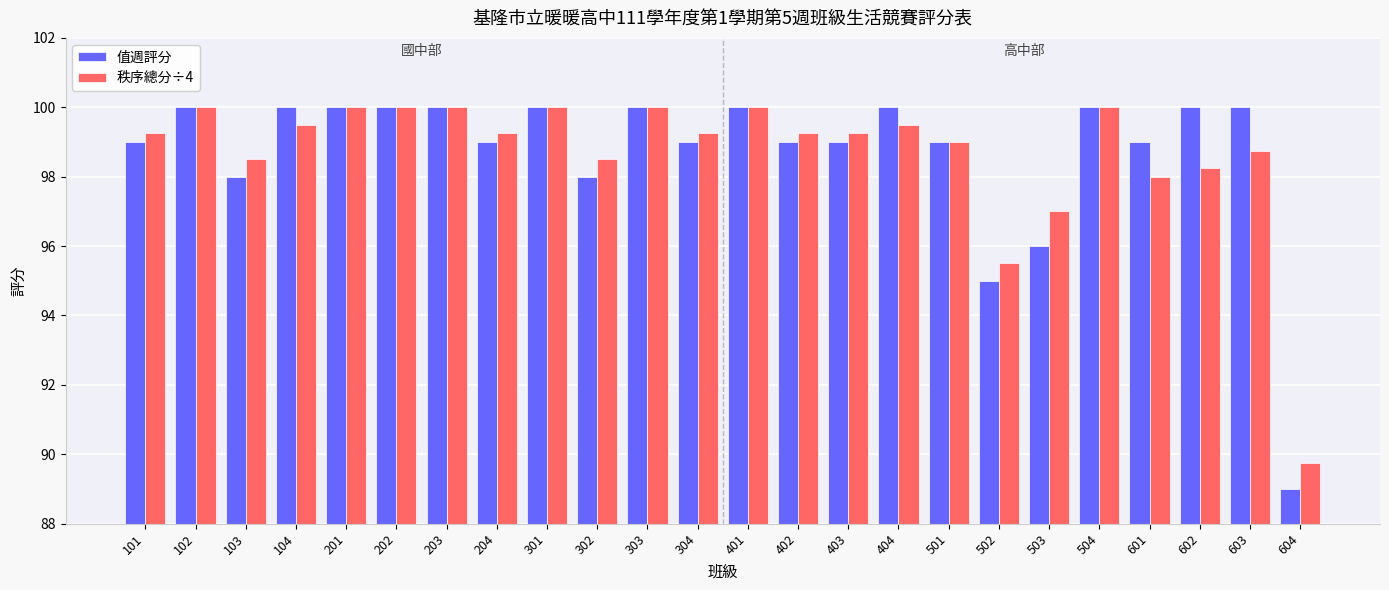

What is the average value of the 秩序總分÷4 series?

98.7